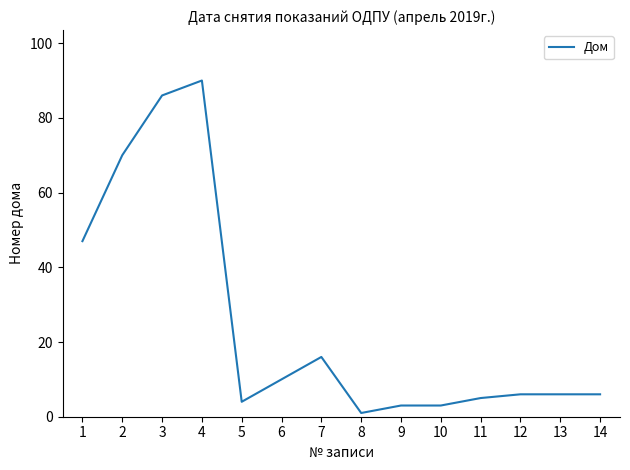

What is the difference between the maximum and minimum values?

89